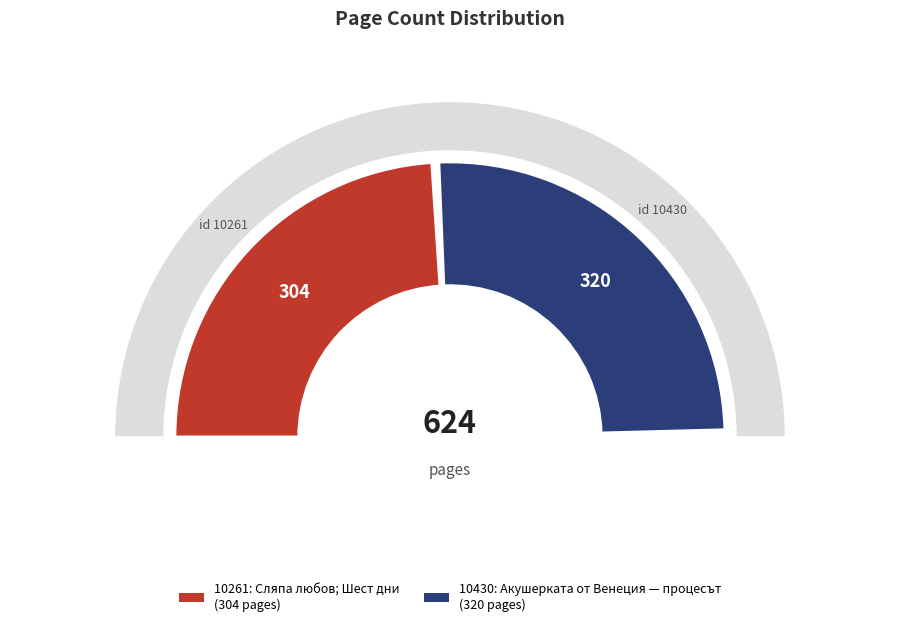

To the nearest percent, what is the average slice percentage?

50%